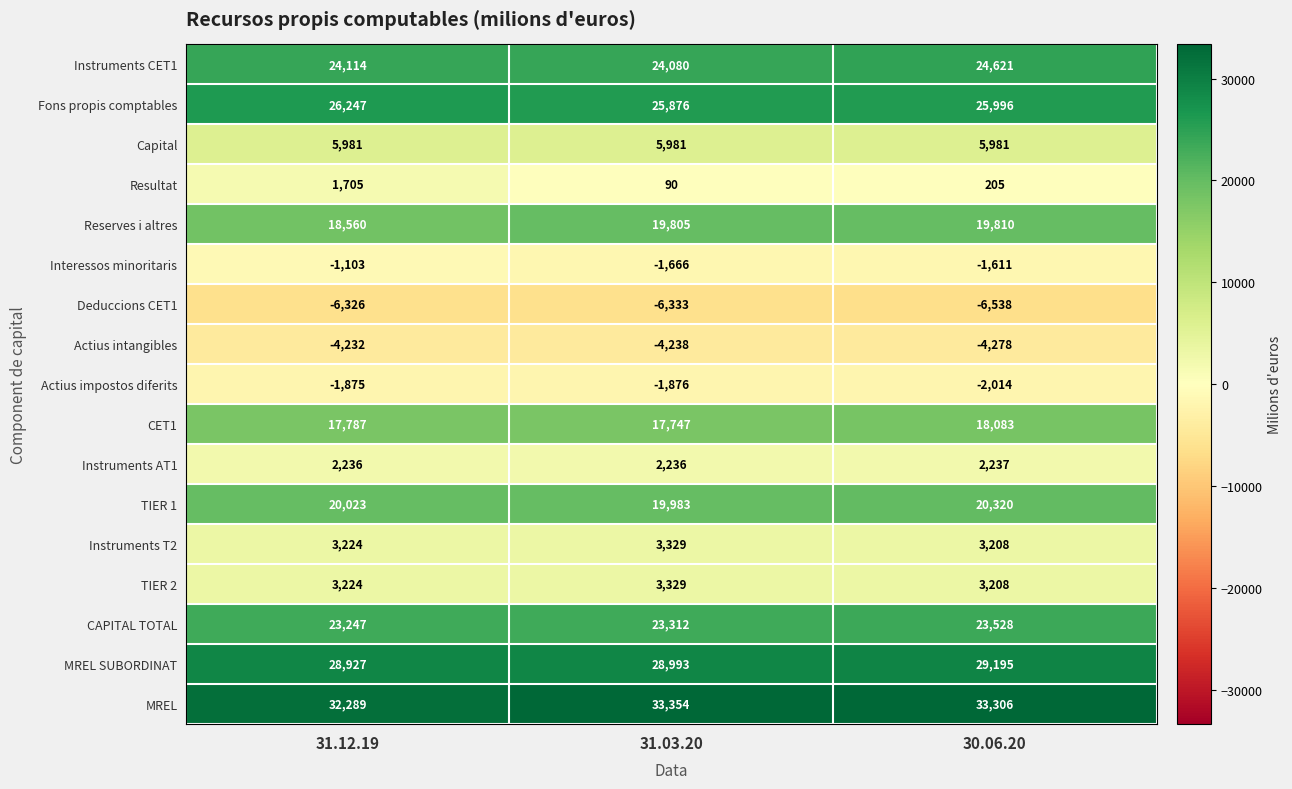

The Instruments AT1 series shows 2974 at 31.03.20. True or false?

False